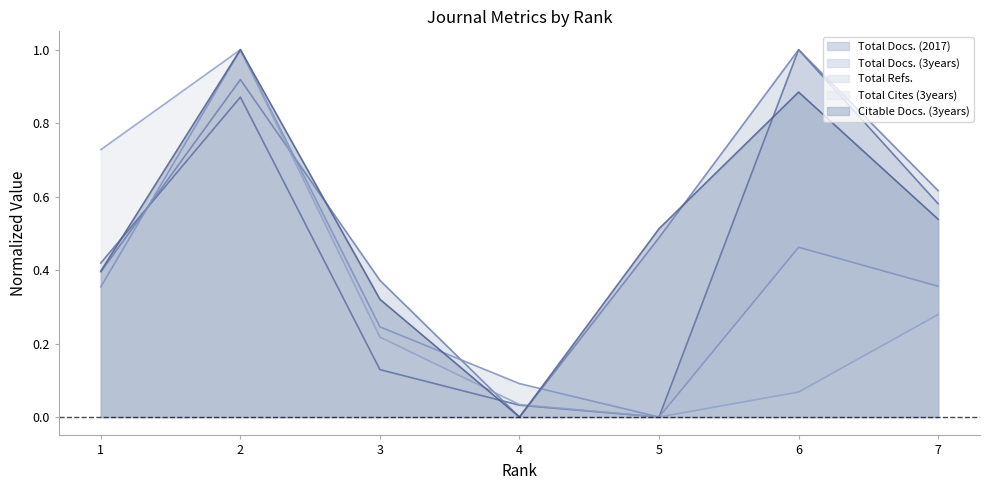

How many values in Citable Docs. (3years) are above zero?

6